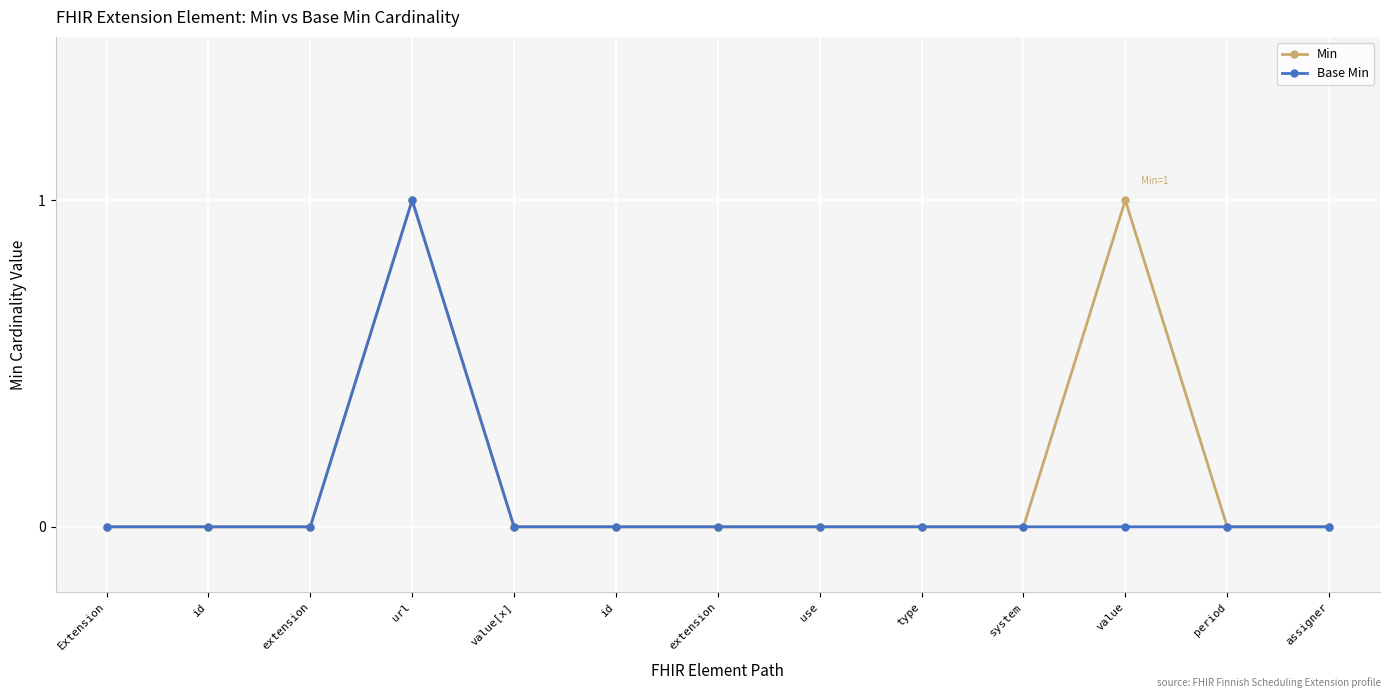

What are all the series names shown in the legend?

Min, Base Min